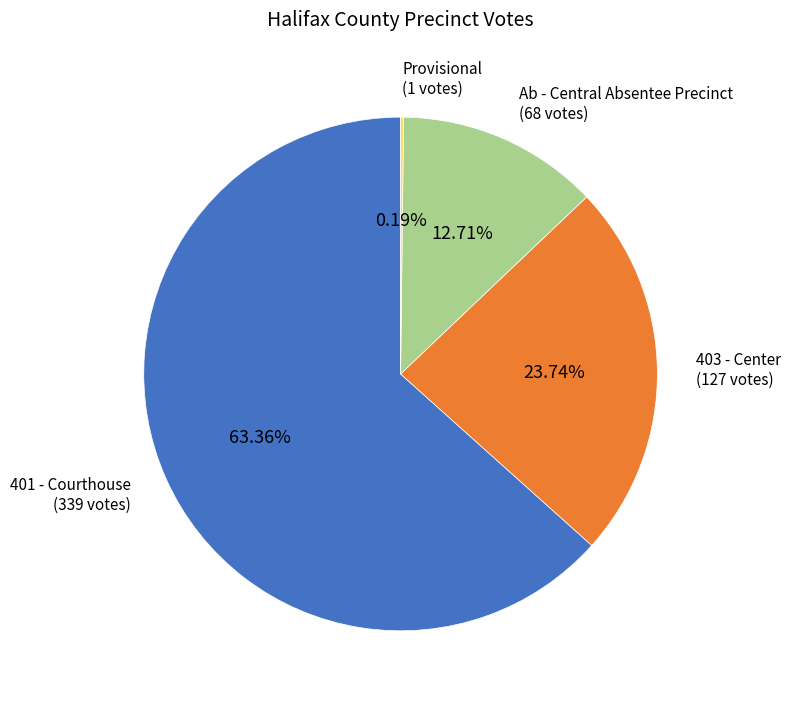

What portion of the pie excludes 403 - Center?

76.3%